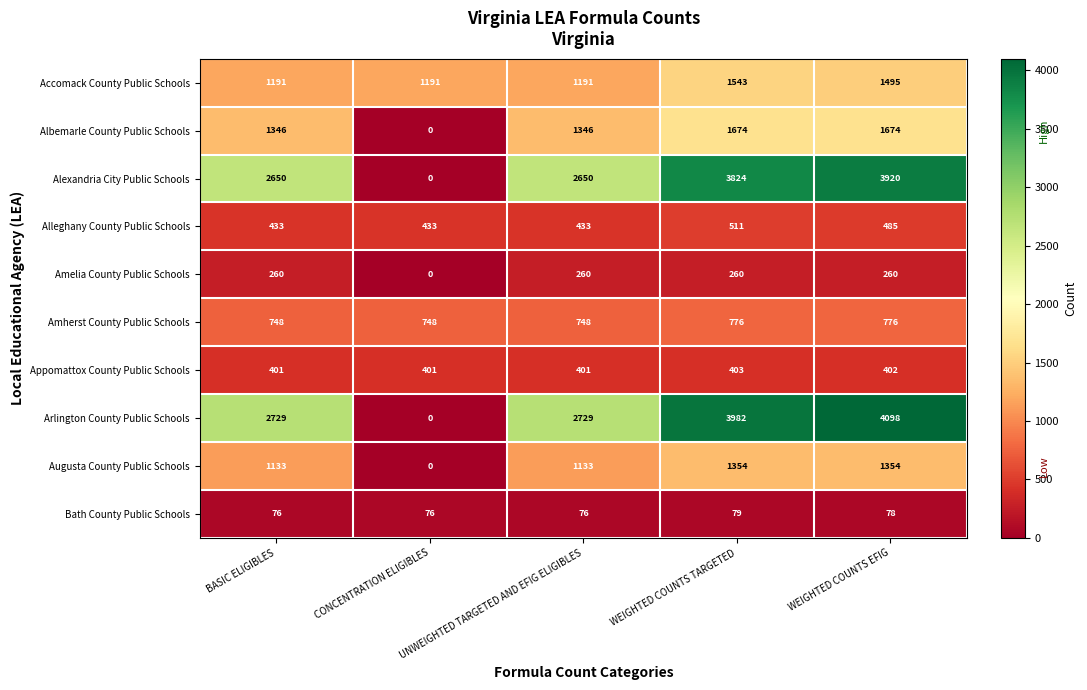

At which category does the chart reach its minimum across all series?

CONCENTRATION ELIGIBLES